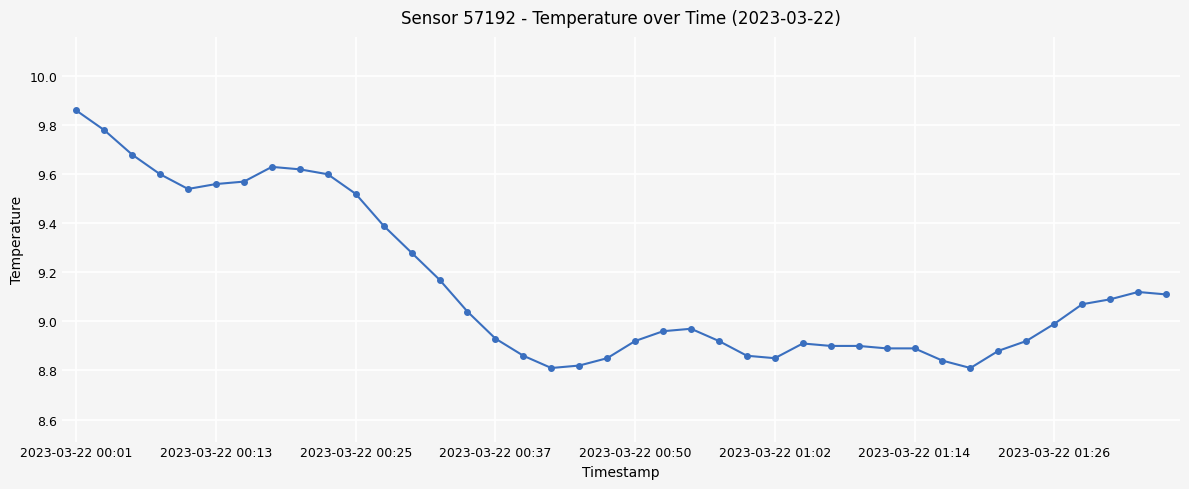

True or false: the data has more than 1 interior local peaks.

True